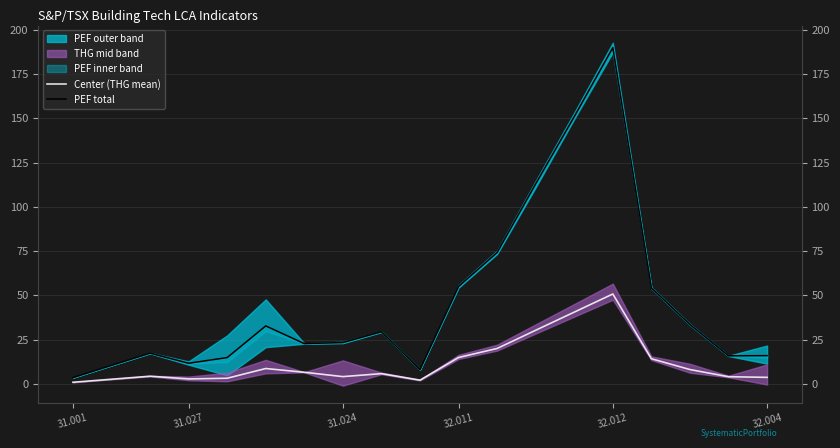

Rank the series at 17 from highest to lowest value.

PEF total, Center (THG mean)